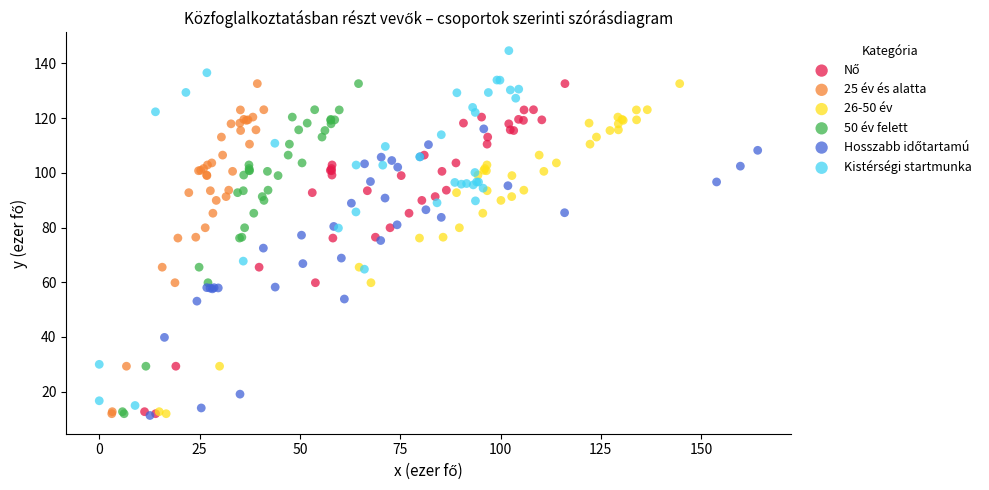

Which series reaches the maximum Y coordinate?

Kistérségi startmunka